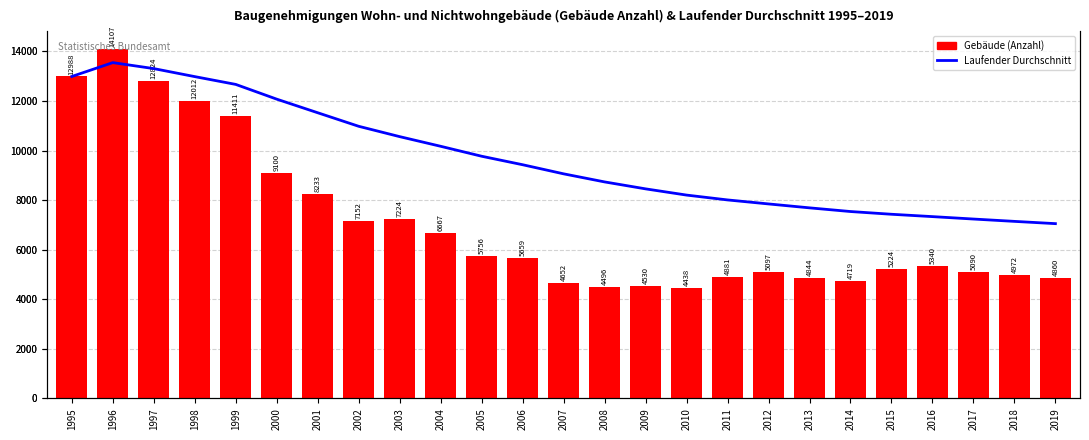

What is the difference between the highest and lowest values at 2014?

2820.5